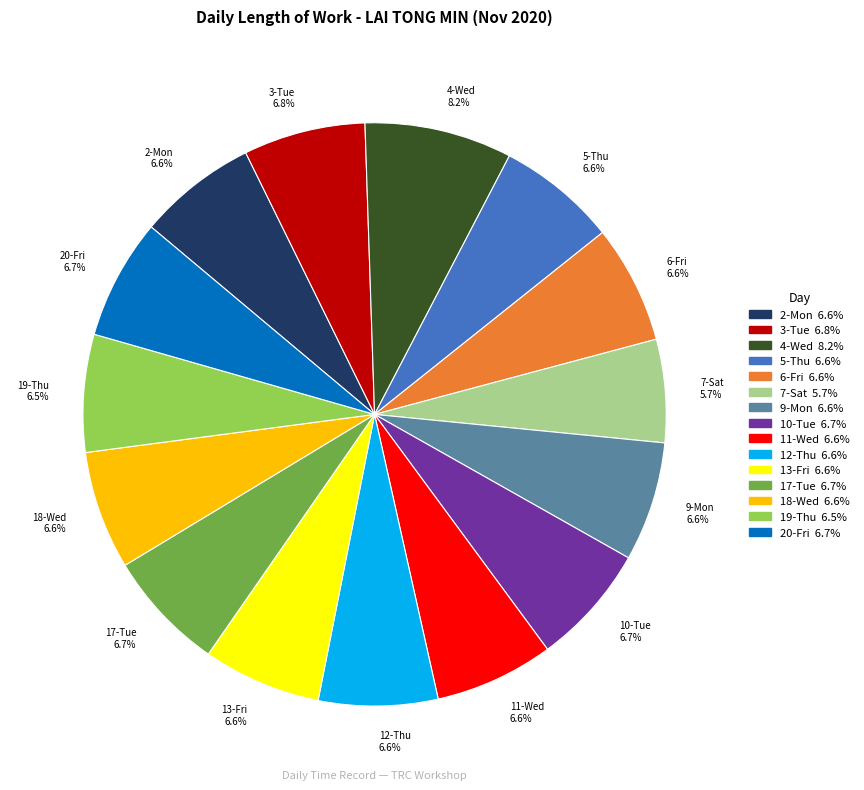

What percentage is the 5-Thu slice, to the nearest percent?

7%